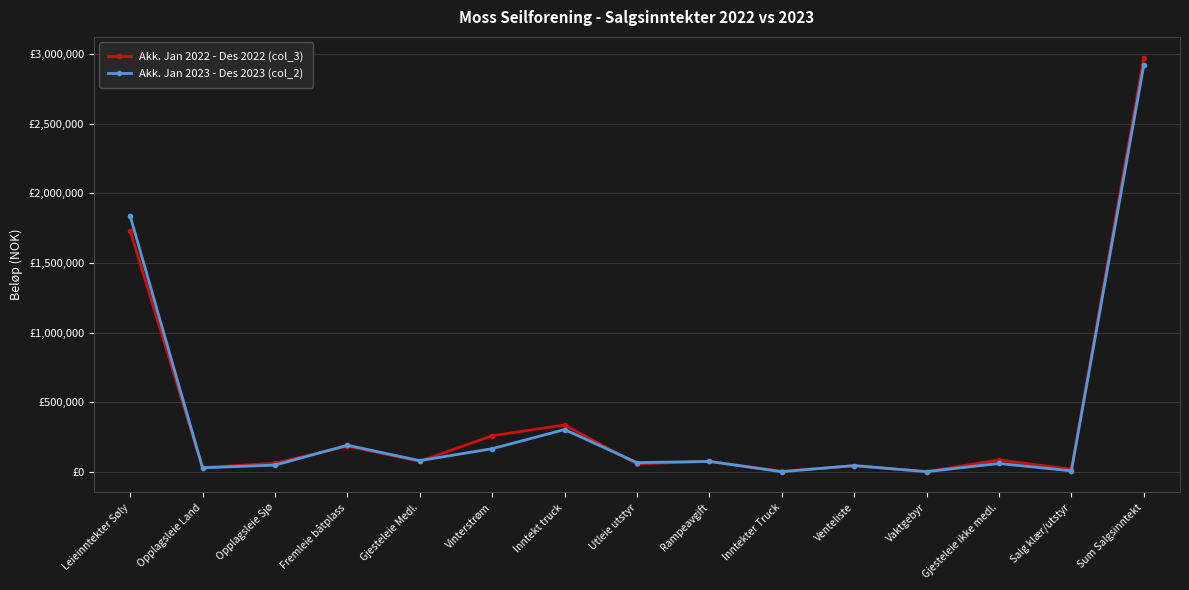

Is the value of Akk. Jan 2023 - Des 2023 (col_2) at Fremleie båtplass greater than the value of Akk. Jan 2022 - Des 2022 (col_3) at Inntekt truck?

No